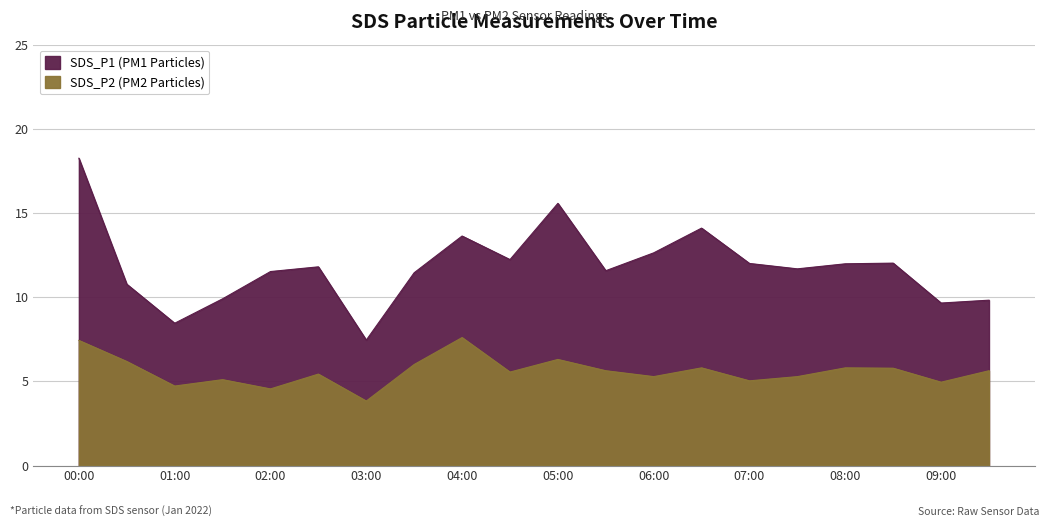

Count the number of categories in the chart.

20